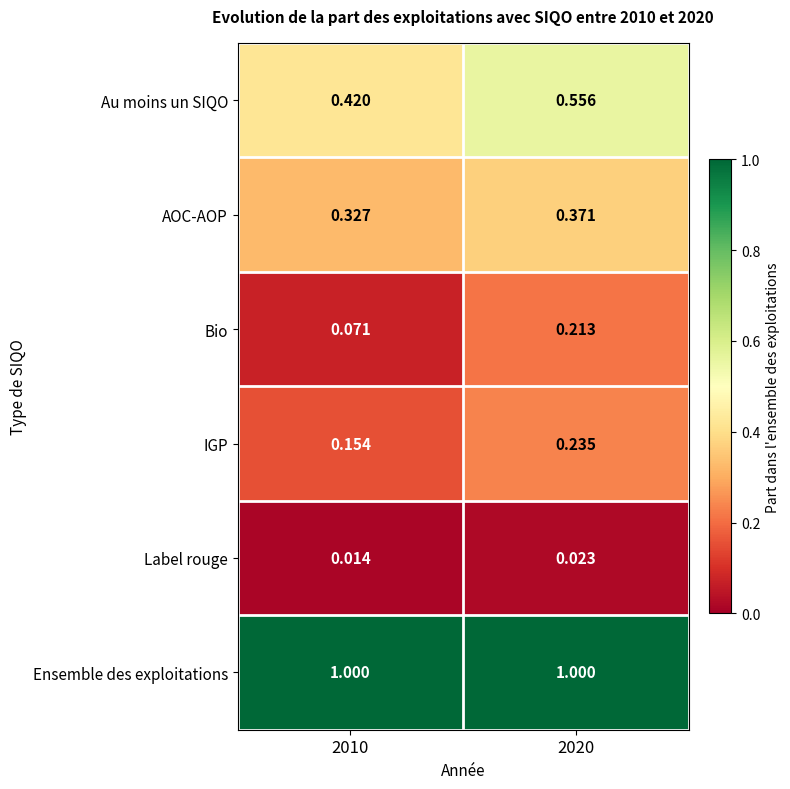

Which series changed the most between 2010 and 2020?

Bio